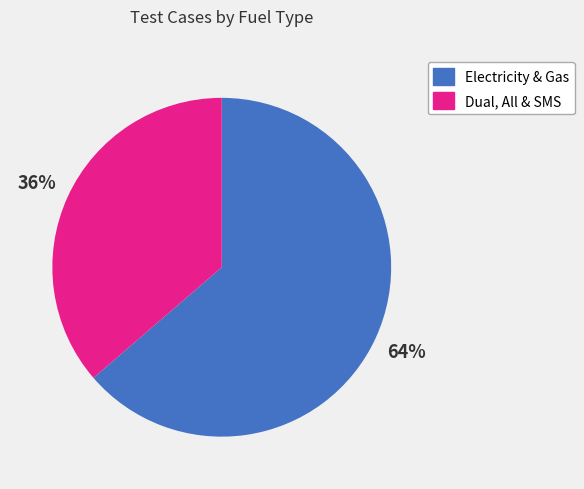

Does any single category account for the majority?

Yes